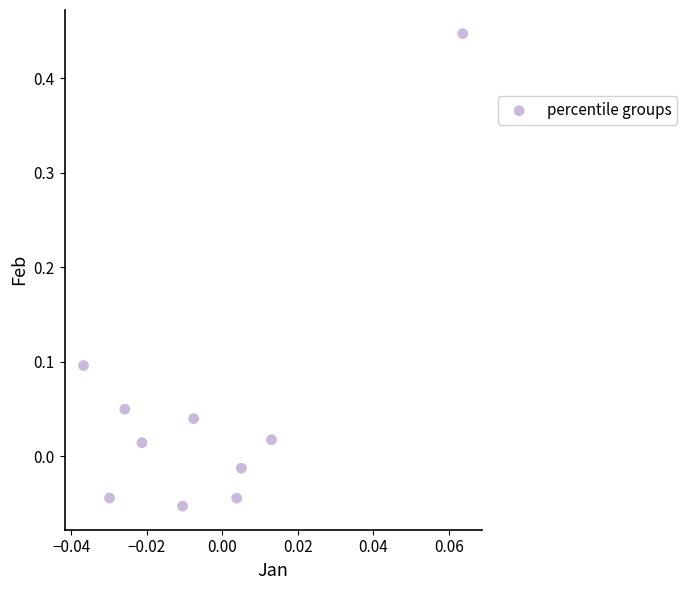

What is the range of Y values (max minus min)?

0.5